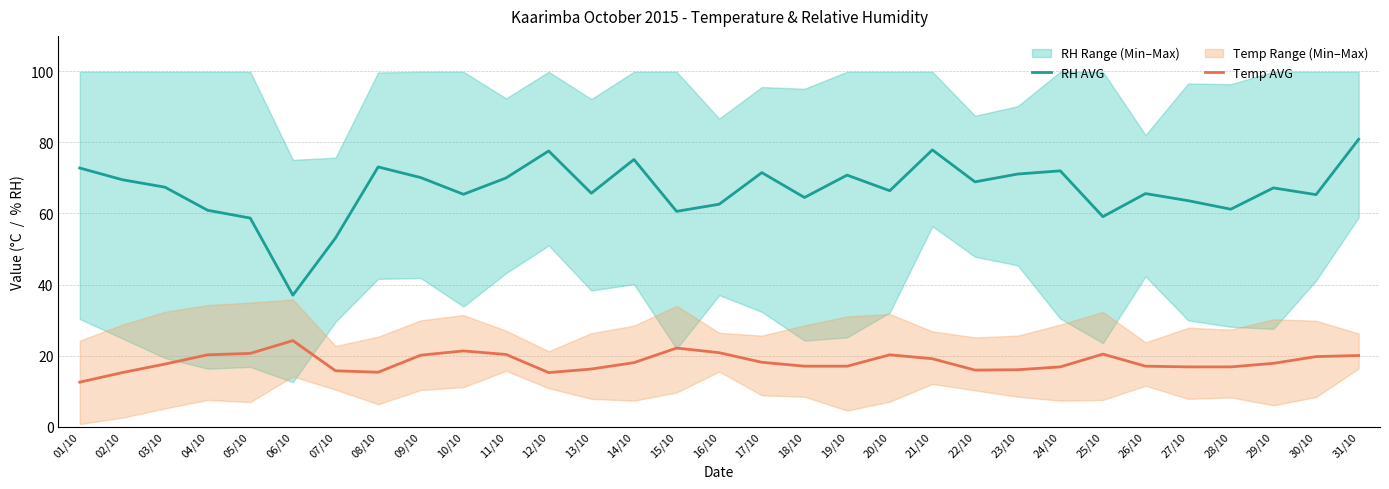

Which category has the lowest value in the Temp AVG series?

01/10